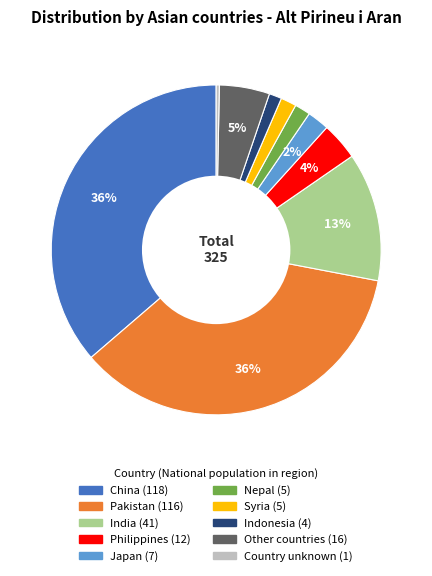

Between Philippines and Pakistan, which is larger?

Pakistan